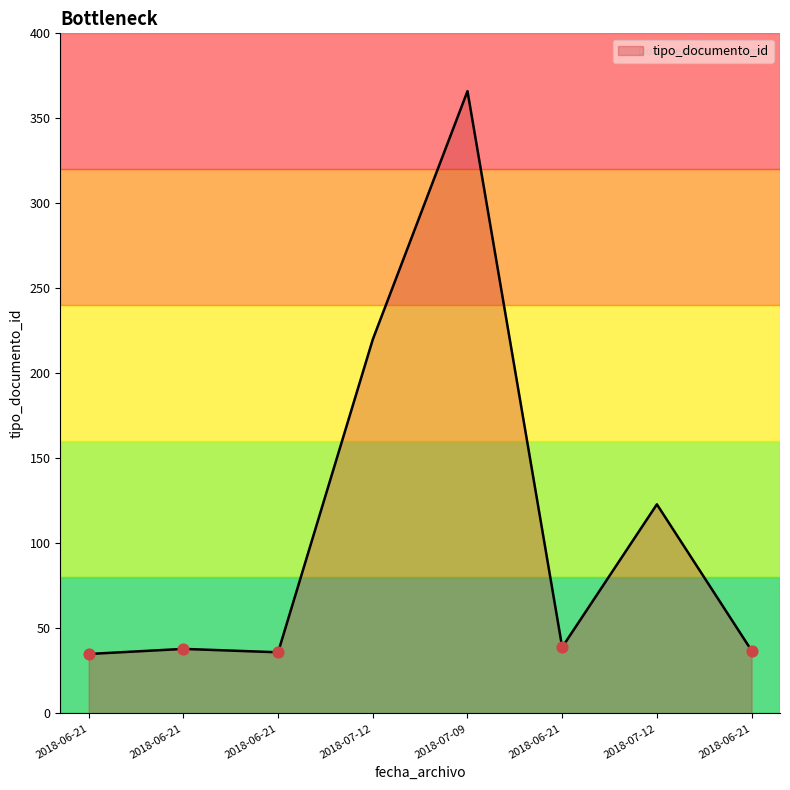

What is the change in value from 2018-07-12 to 2018-07-12?

-97